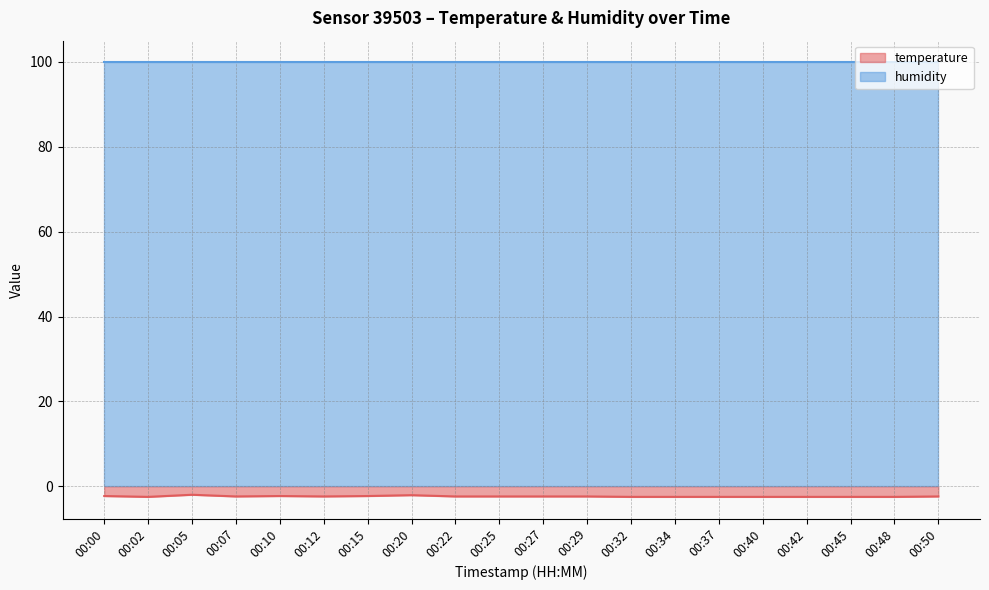

Read the value at 00:25.

-2.4